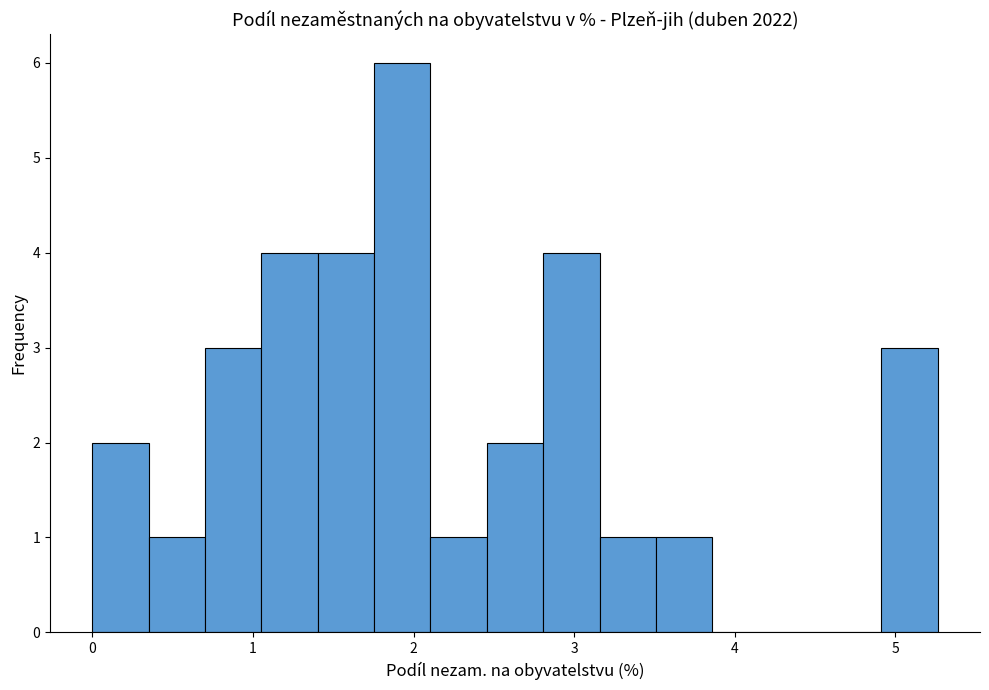

Around what value on the x-axis is the tallest bar? Give the approximate position of its centre, as read against the axis.

1.9